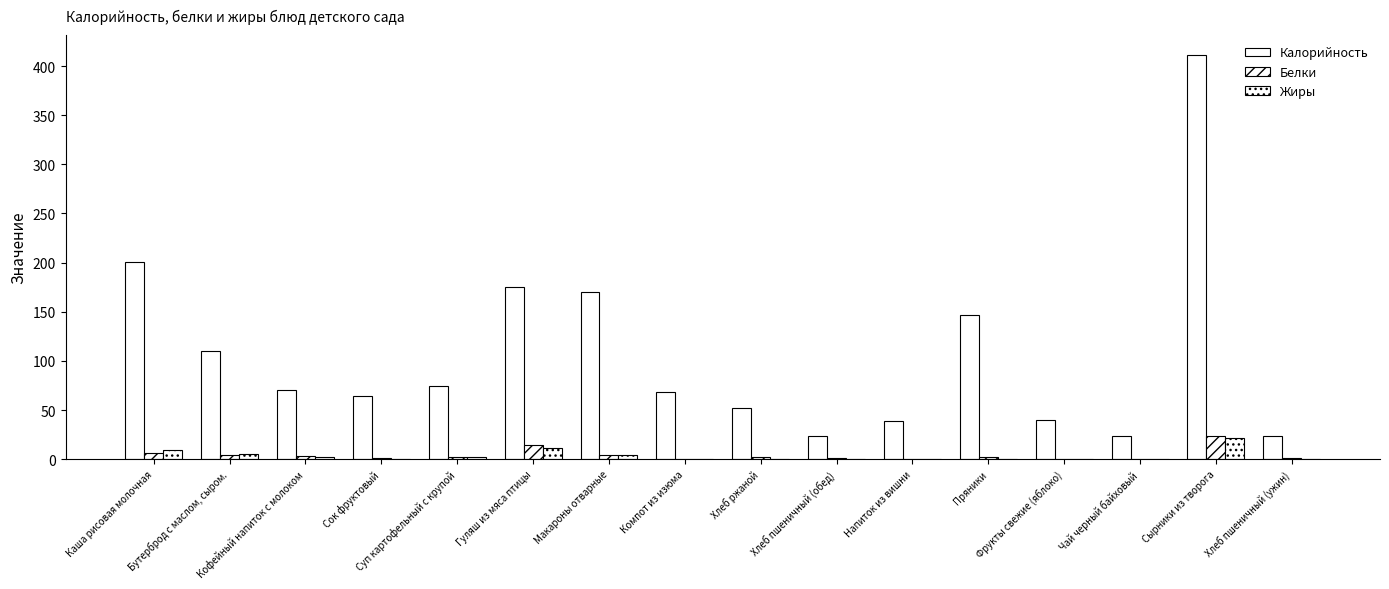

What position from the right is Чай черный байховый?

3